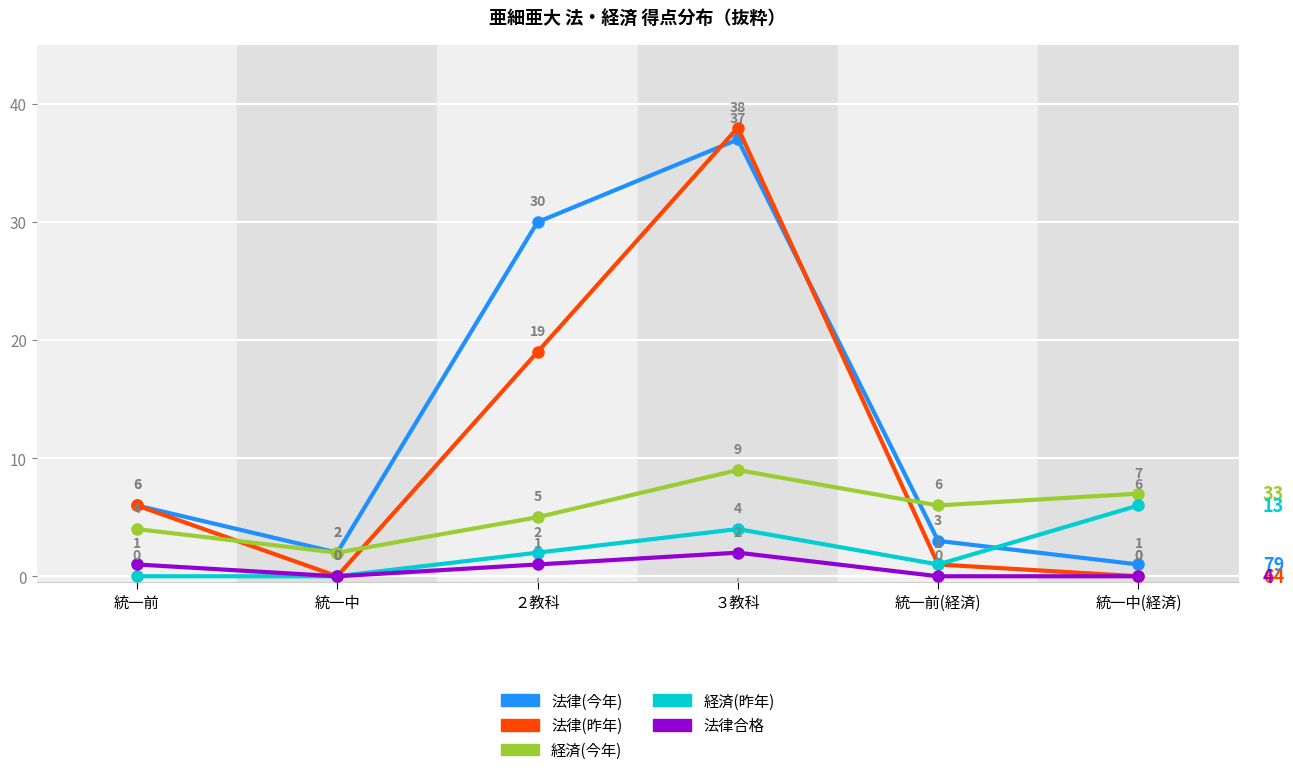

True or false: 法律(昨年) has a value of 6 at 統一前.

True